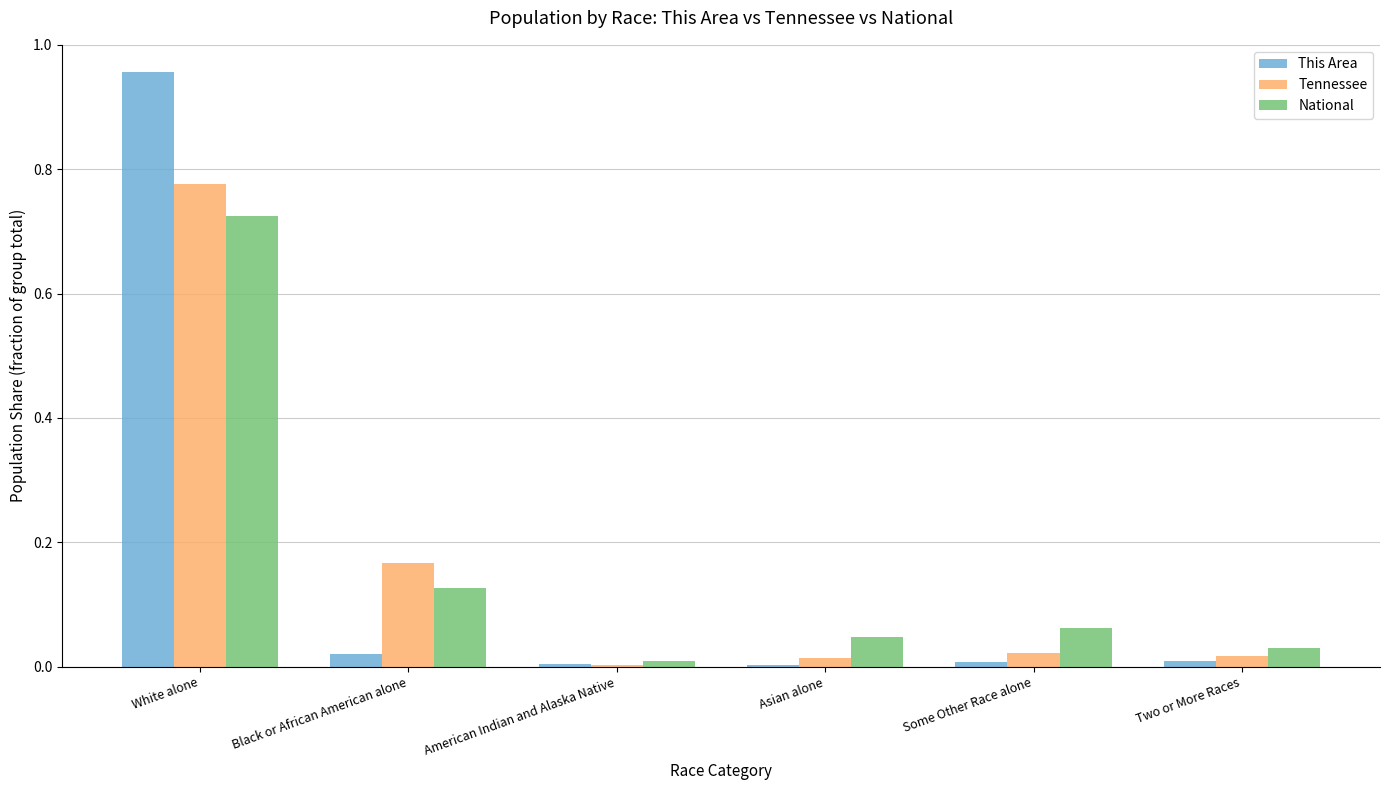

Is it true that National equals 1.2 at White alone?

False